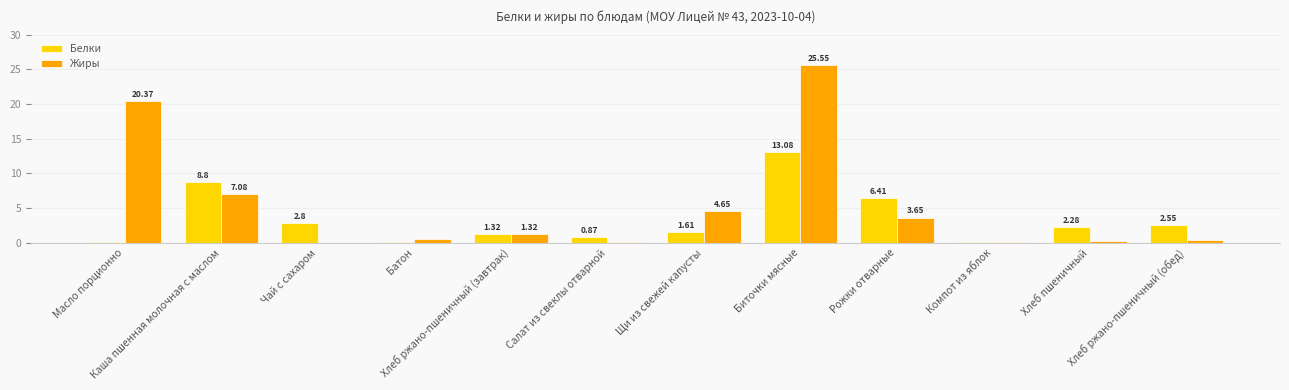

How many series are shown in this chart?

2